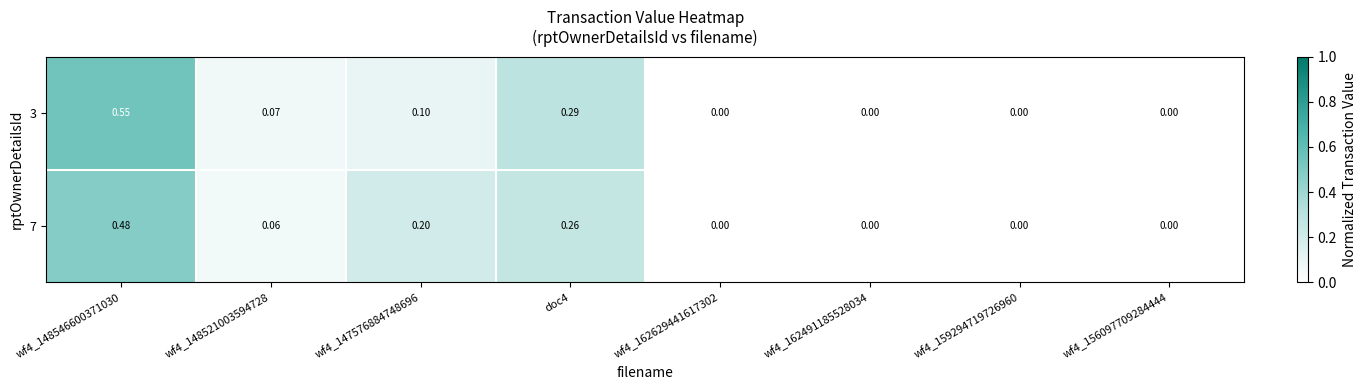

Is the value of 7 at wf4_148521003594728 greater than the value of 3 at wf4_159294719726960?

Yes